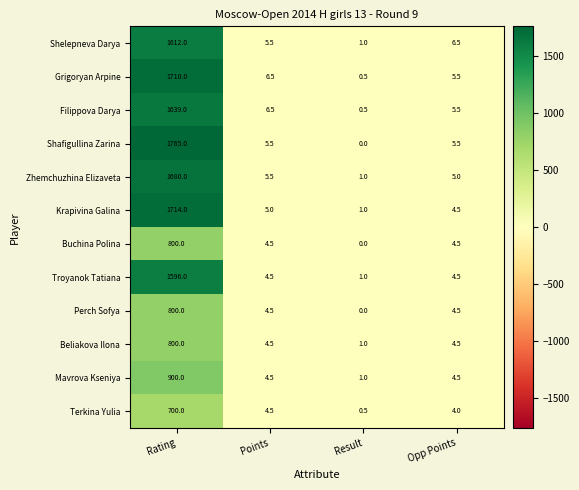

Where does the Troyanok Tatiana series first go above 4?

Rating